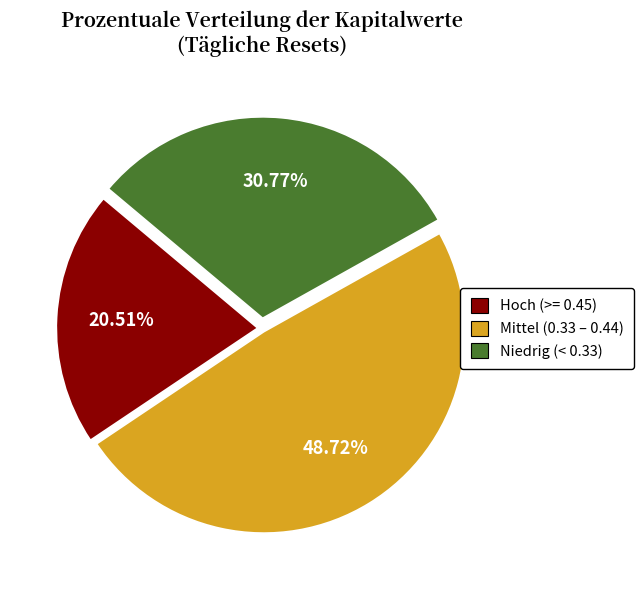

Is there a majority slice in this chart?

No